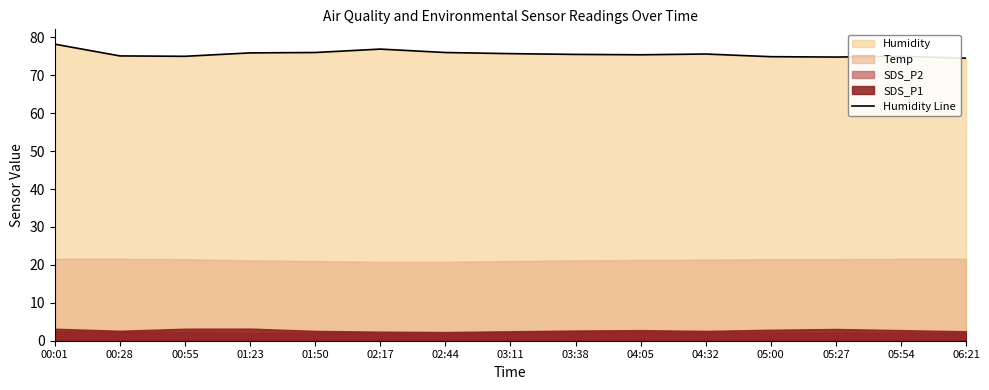

What is the difference between the maximum and second lowest values?

3.4